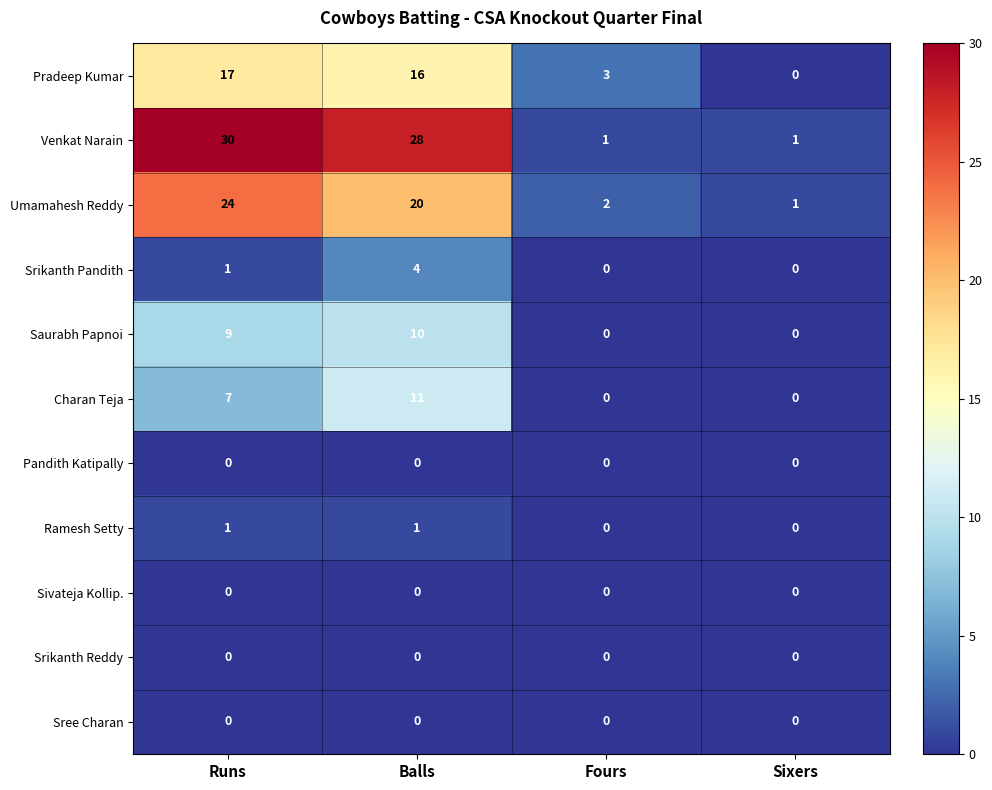

What is the maximum value for Pradeep Kumar?

17